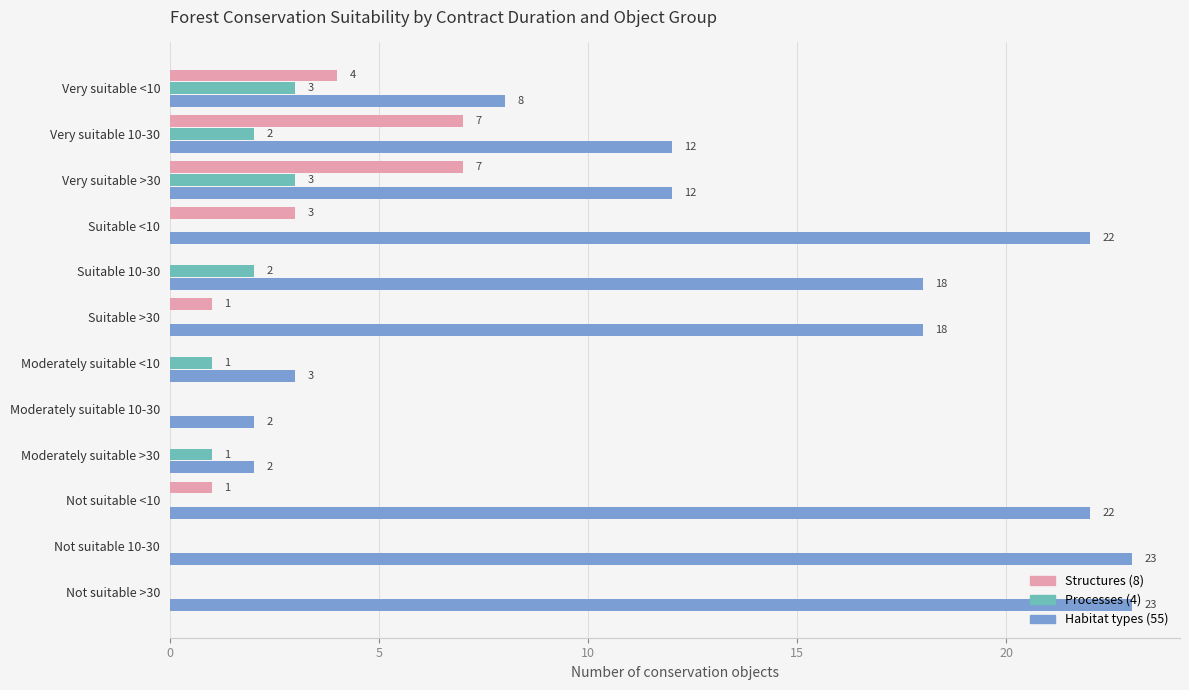

At which category is the sum across all series the highest?

Suitable <10